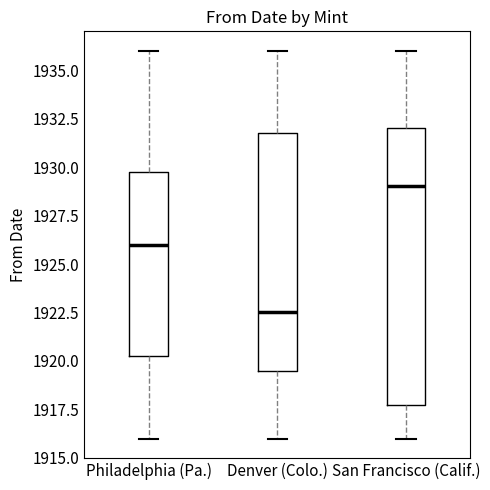

Reading left to right, transcribe this box plot: for each box, give where its median line is, the range the box spans, and where its two whiskers end, as read against the y-axis. The values are not printed on the chart, so give them approximately, as read against the axis.

Philadelphia (Pa.): median 1926.0, box 1920.5 to 1930.0, whiskers 1916.0 to 1936.0
Denver (Colo.): median 1922.5, box 1919.5 to 1932.0, whiskers 1916.0 to 1936.0
San Francisco (Calif.): median 1929.0, box 1918.0 to 1932.0, whiskers 1916.0 to 1936.0